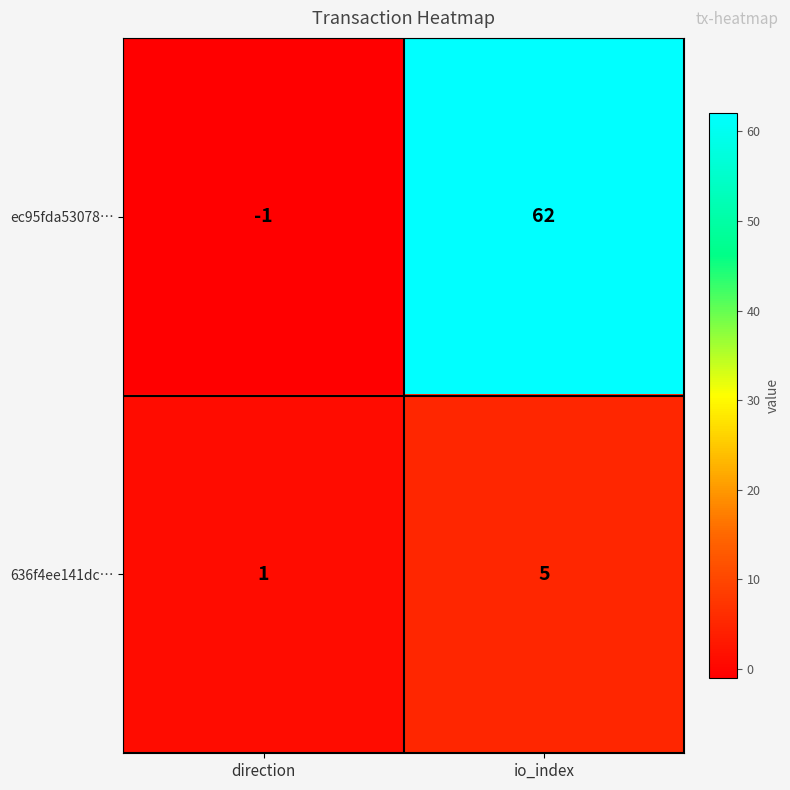

Reading left to right, extract all data points from this chart.

ec95fda53078…: direction=-1	io_index=62
636f4ee141dc…: direction=1	io_index=5